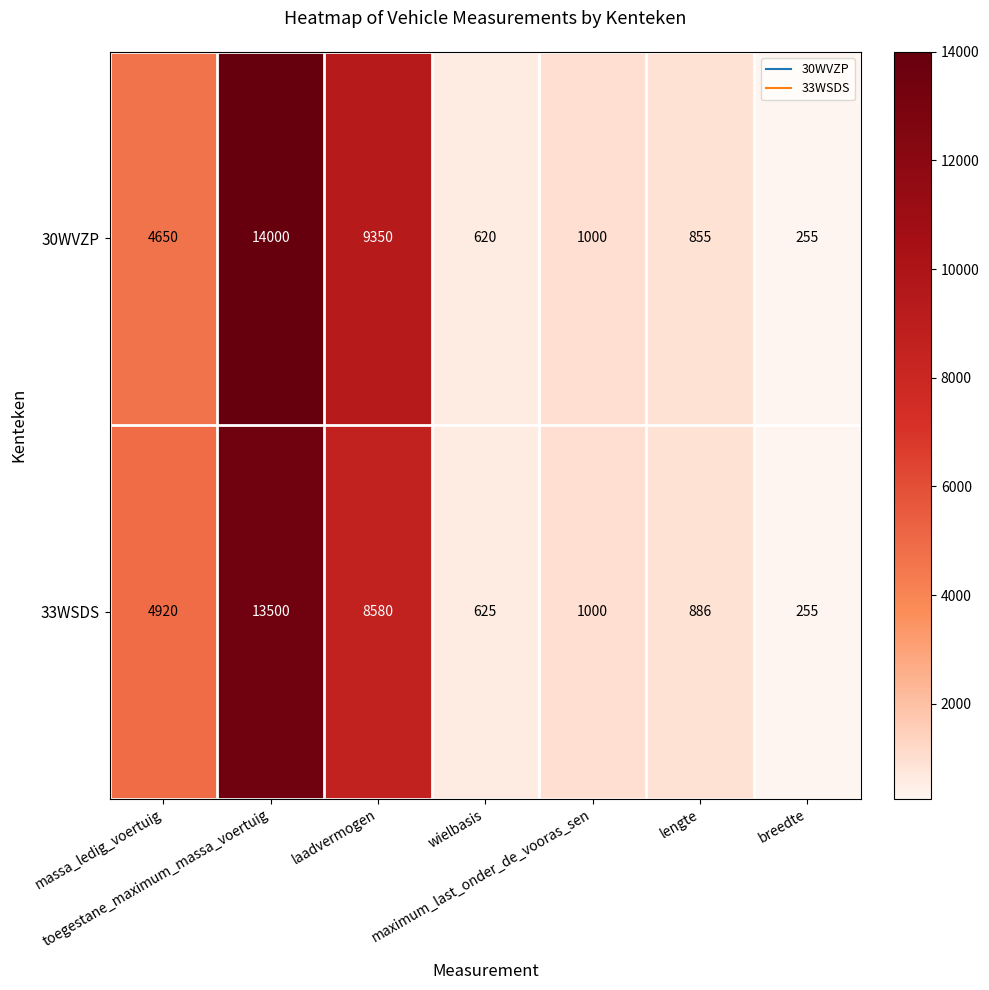

Which series has the widest spread of values?

30WVZP